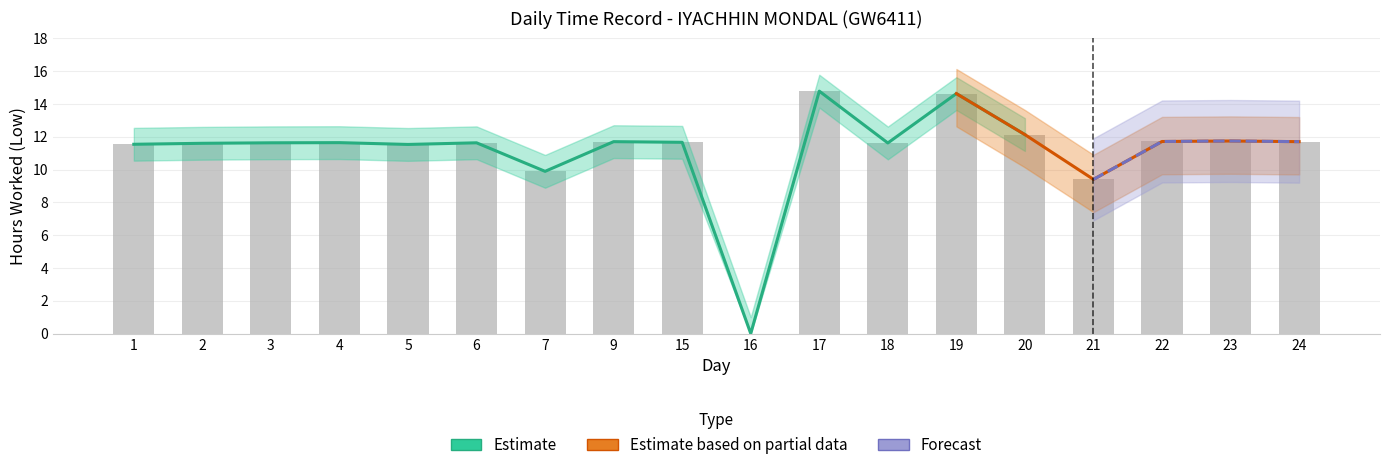

What is the value of the Low_upper bar at the 4th from the left?

12.6